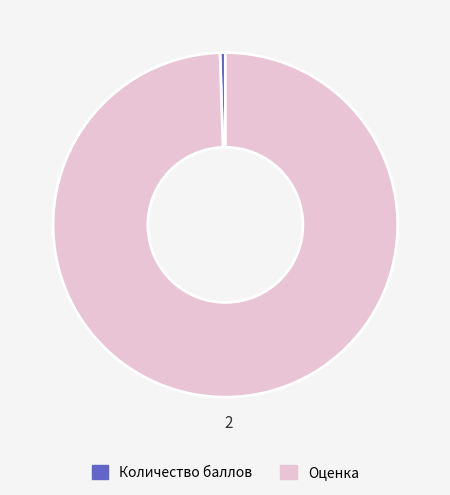

Which has a higher value, Оценка or Количество баллов?

Оценка